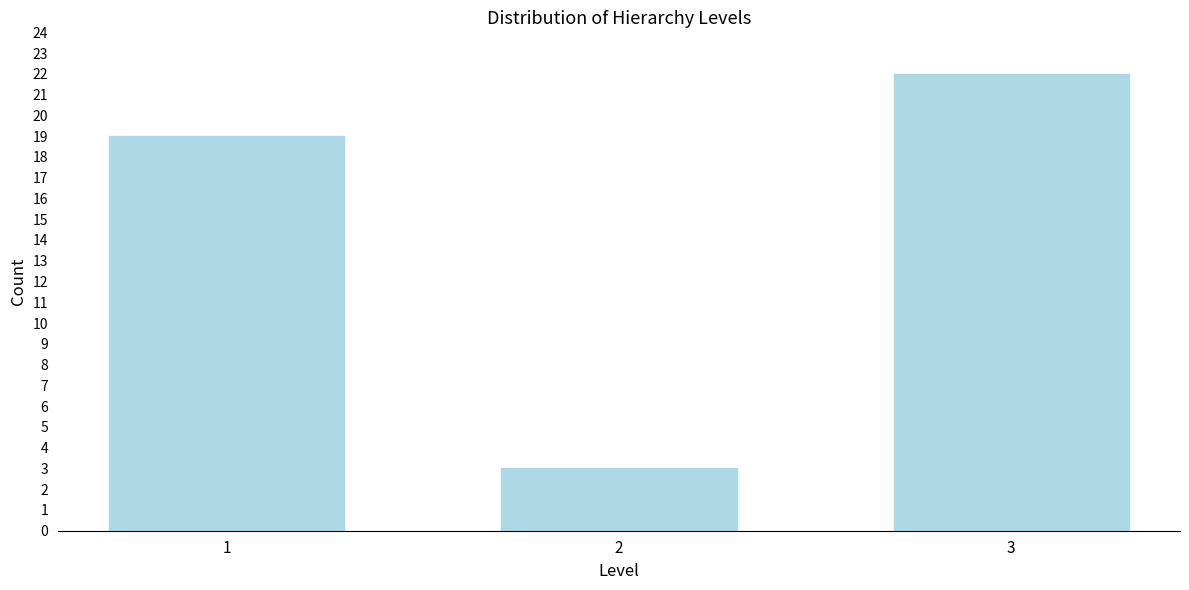

Reading left to right, list all the values displayed in this chart.

1=19	2=3	3=22